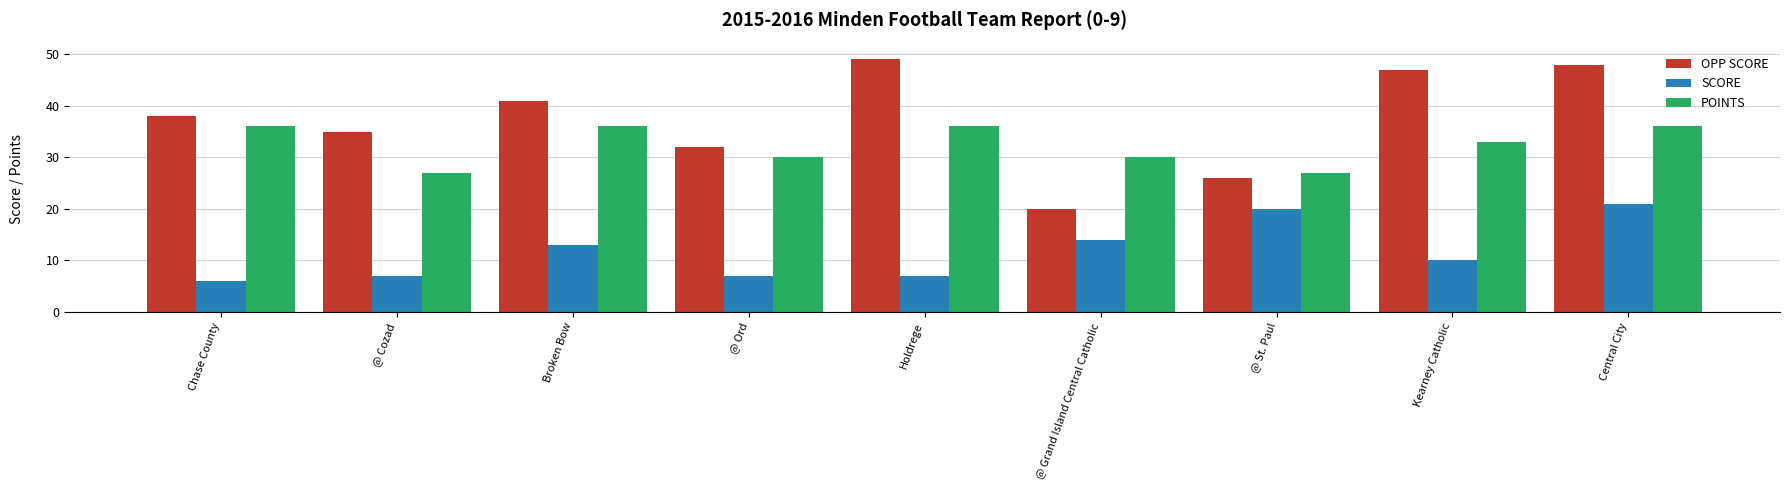

Where does the POINTS series first go above 33?

Chase County